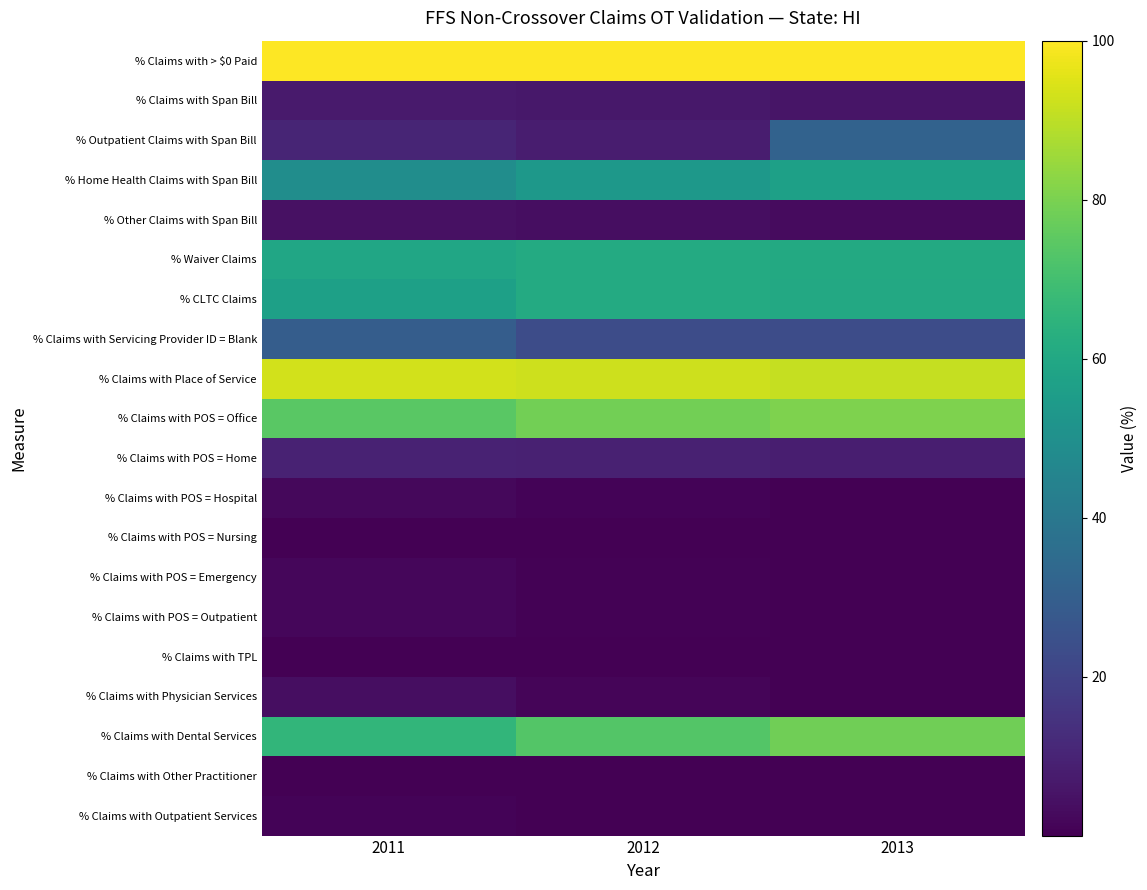

List the series in order of their peak value, highest first.

% Claims with > $0 Paid, % Claims with Place of Service, % Claims with POS = Office, % Claims with Dental Services, % Waiver Claims, % CLTC Claims, % Home Health Claims with Span Bill, % Outpatient Claims with Span Bill, % Claims with Servicing Provider ID = Blank, % Claims with POS = Home, % Claims with Span Bill, % Other Claims with Span Bill, % Claims with Physician Services, % Claims with POS = Hospital, % Claims with POS = Outpatient, % Claims with POS = Emergency, % Claims with Outpatient Services, % Claims with TPL, % Claims with Other Practitioner, % Claims with POS = Nursing